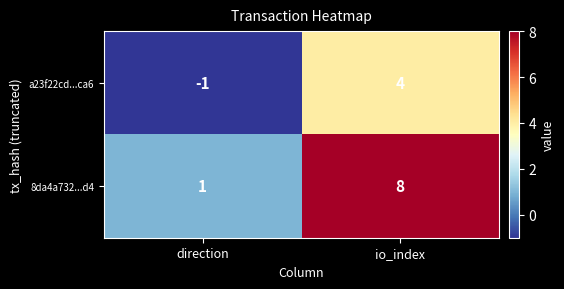

What is the difference between the maximum and minimum values in the a23f22cd...ca6 series?

5